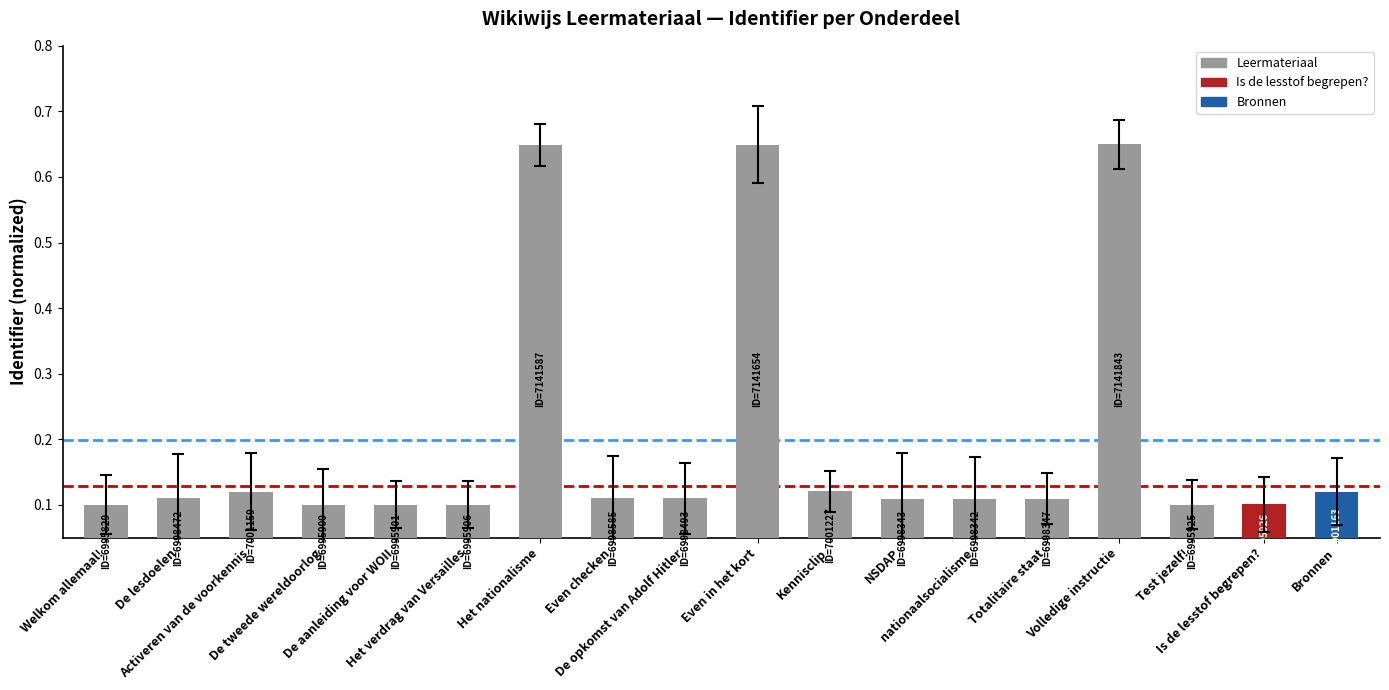

What is the sum of all values?

3.6